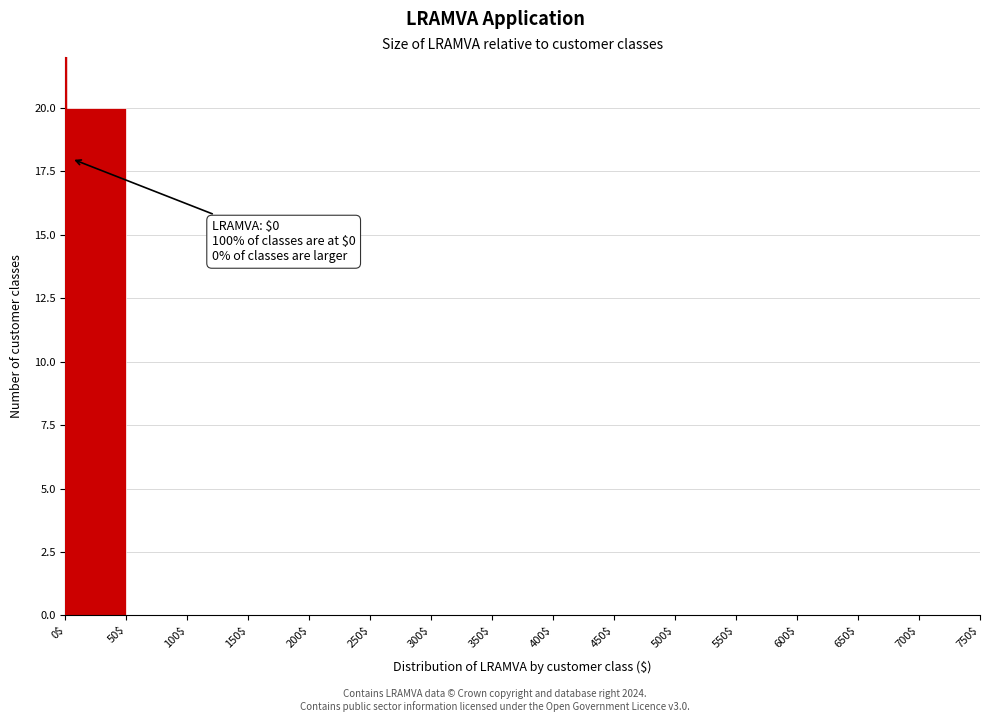

Which range on the x-axis has the tallest bar?

0$ to 50$